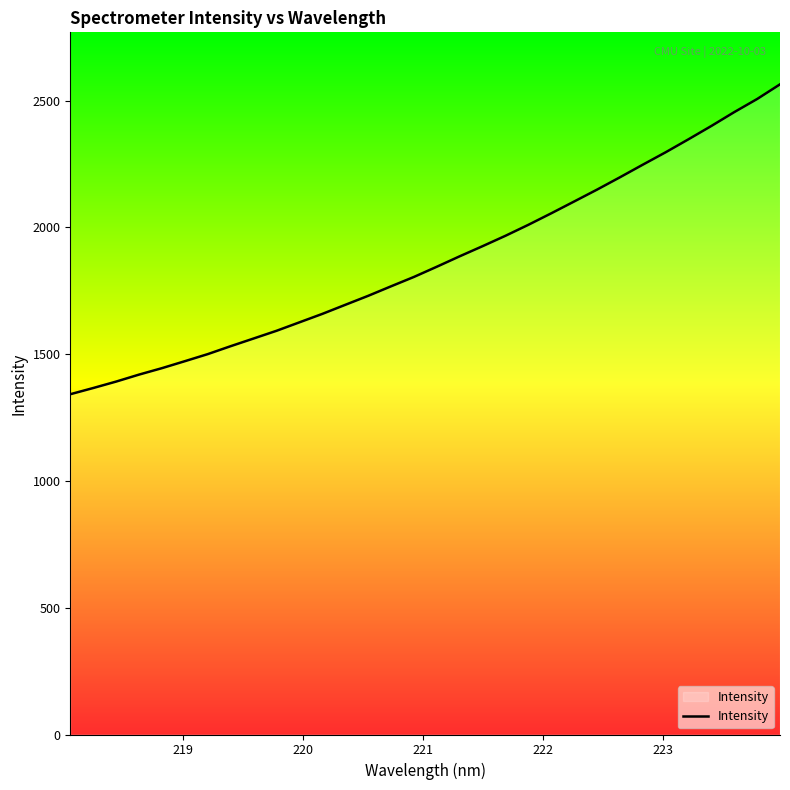

What is the maximum value shown in the chart?

2564.0